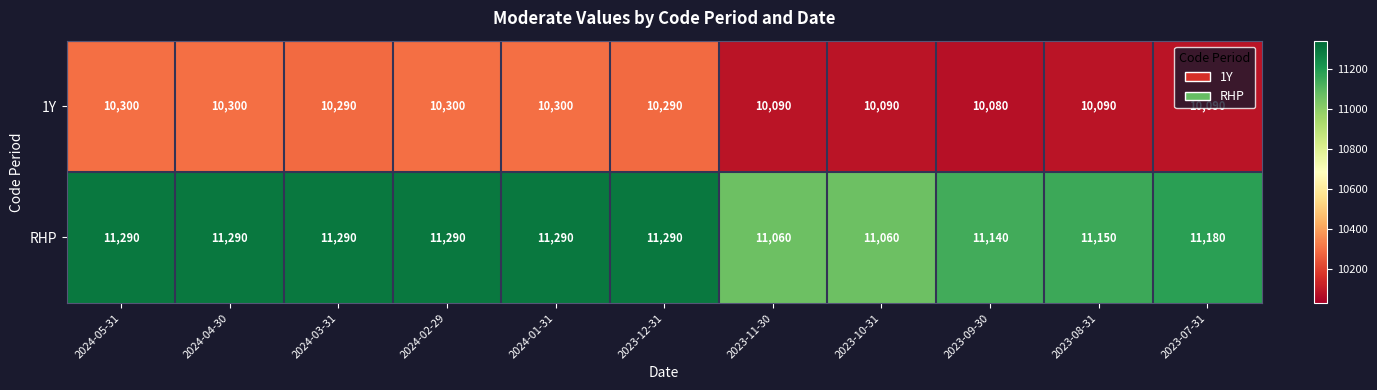

What is the sum of all 1Y values?

112220